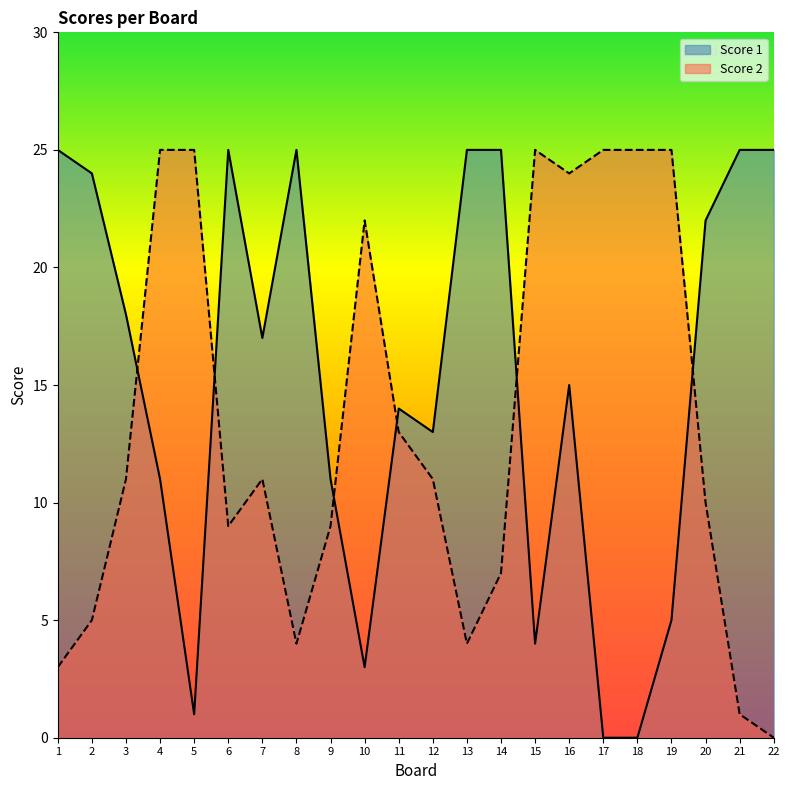

How many lines are shown in the chart?

2